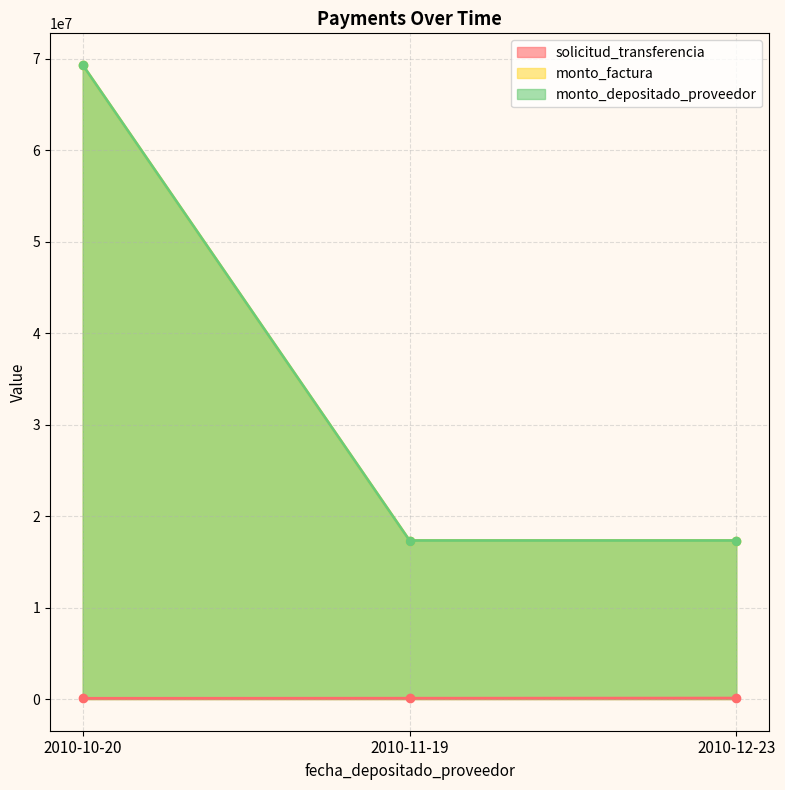

Which label corresponds to the largest value in the chart?

2010-10-20